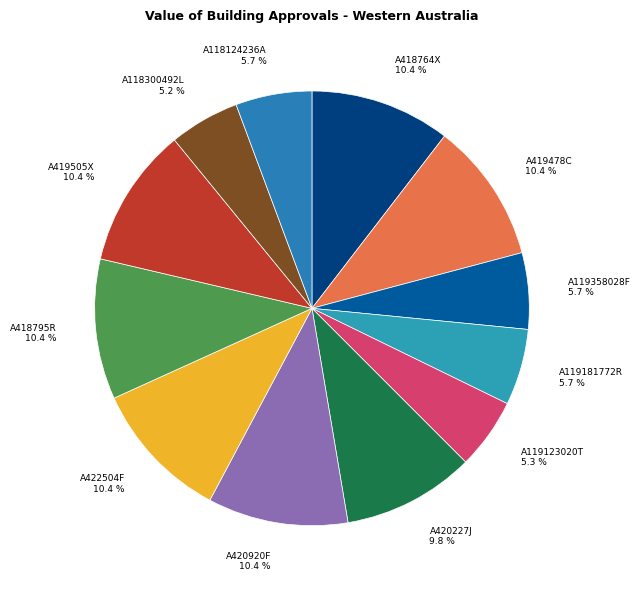

Does any single category account for the majority?

No